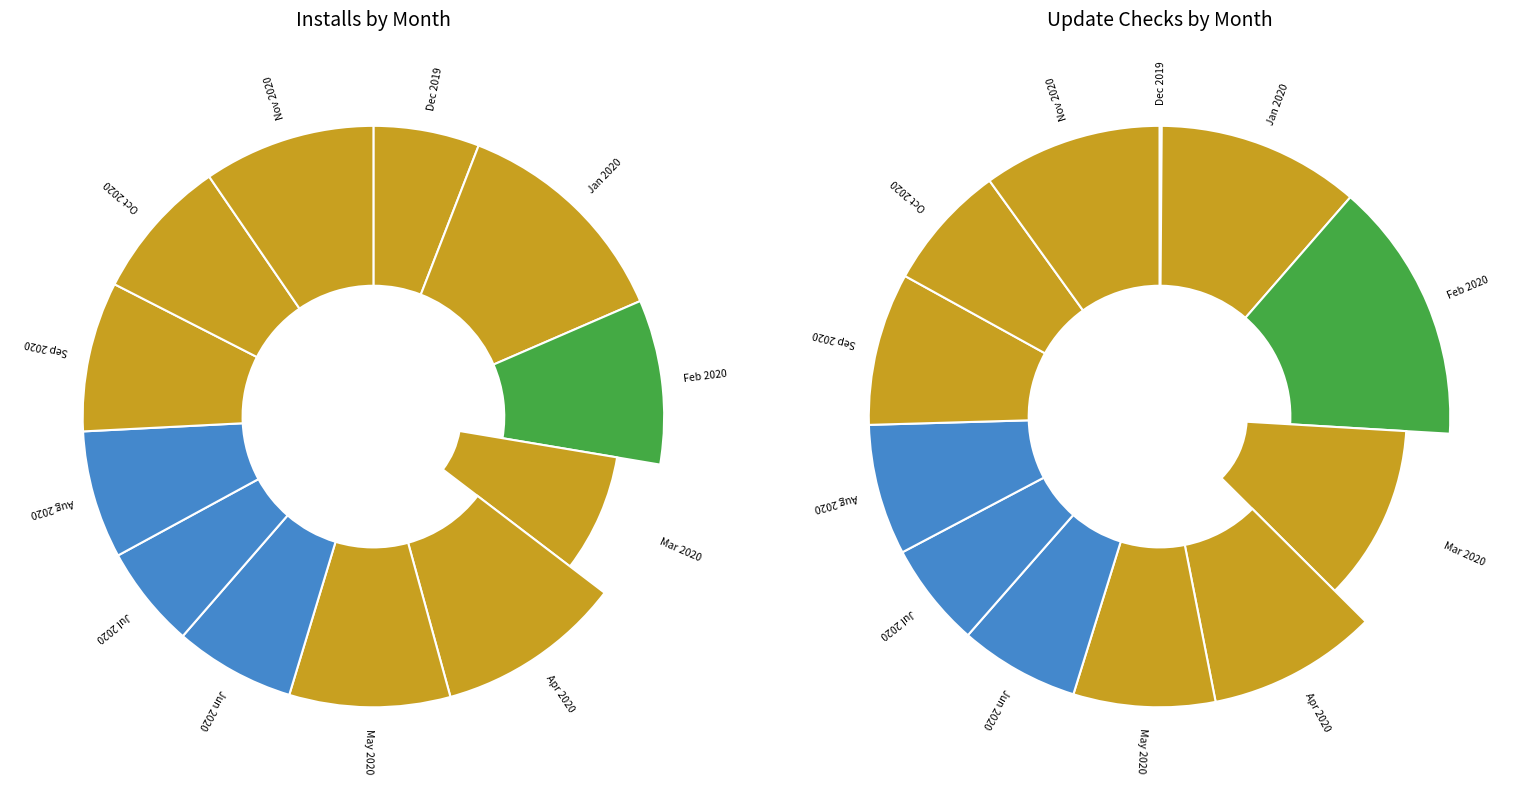

To the nearest percent, what is the average slice percentage?

8%